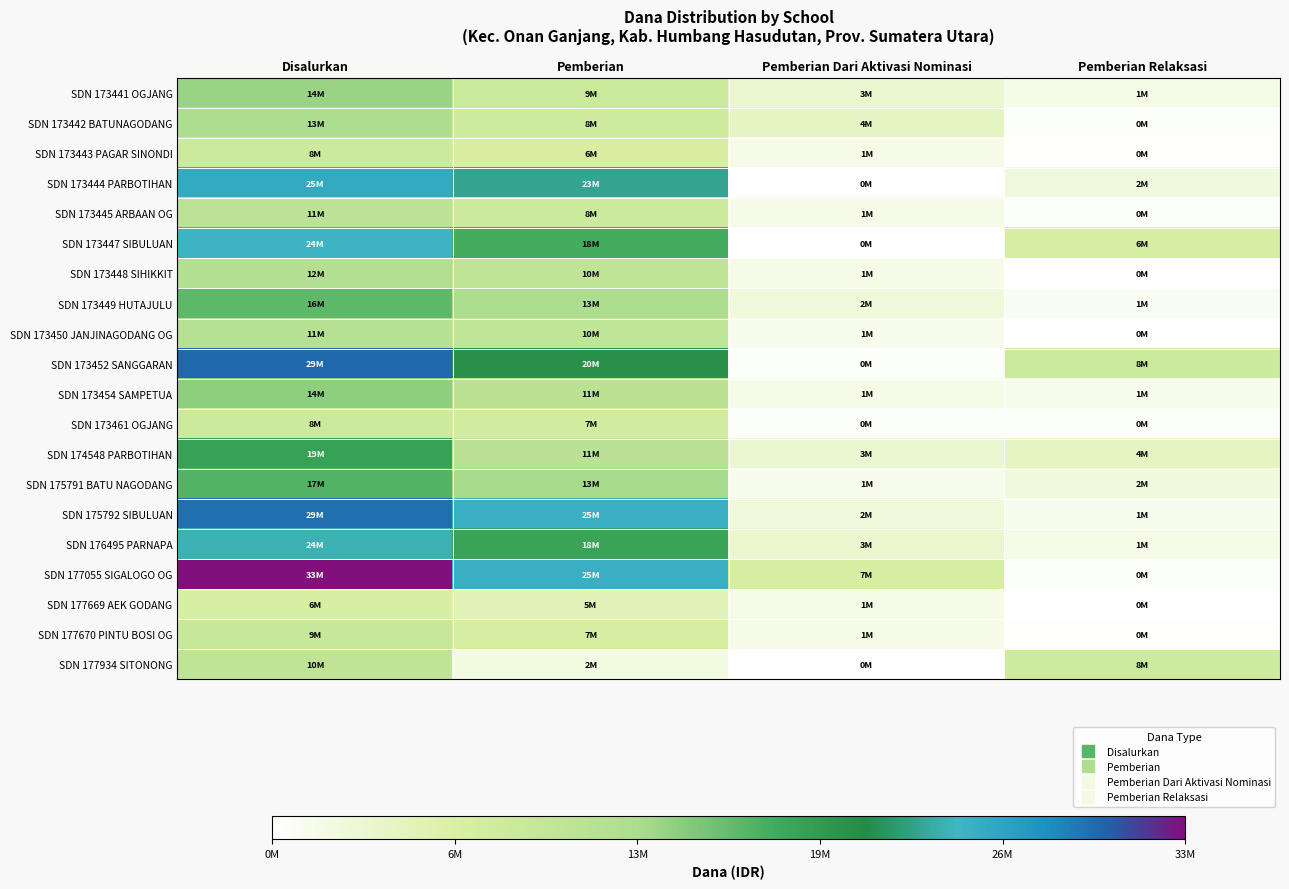

What is the spread (max minus min) of values at Disalurkan?

26100000